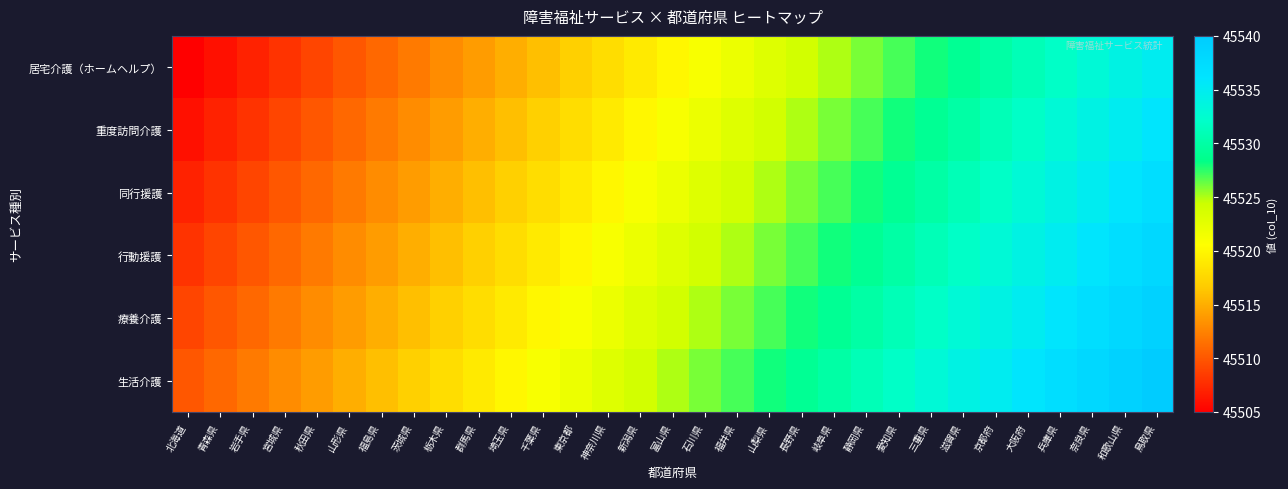

What is the difference between the highest and lowest values at 大阪府?

5